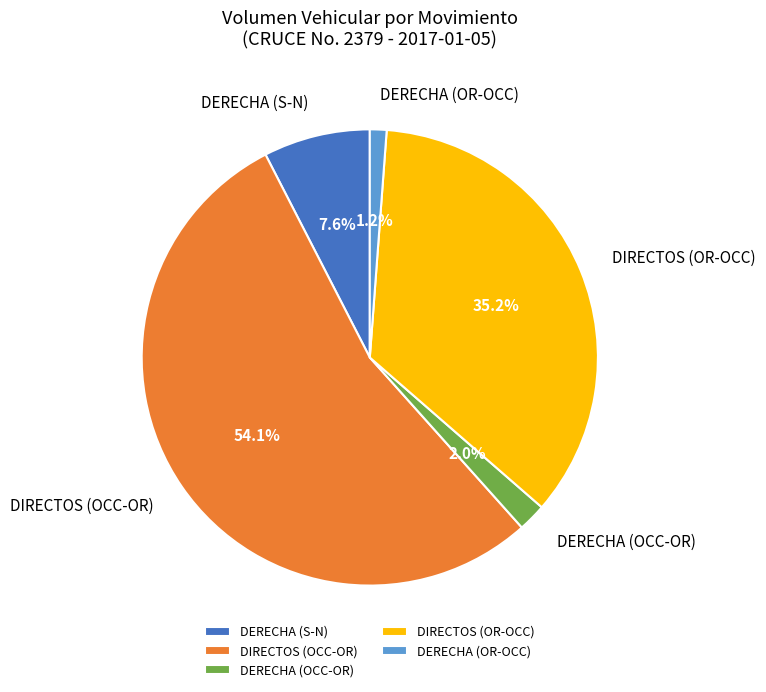

Is the sum of DERECHA (S-N) and DIRECTOS (OR-OCC) greater than half?

No